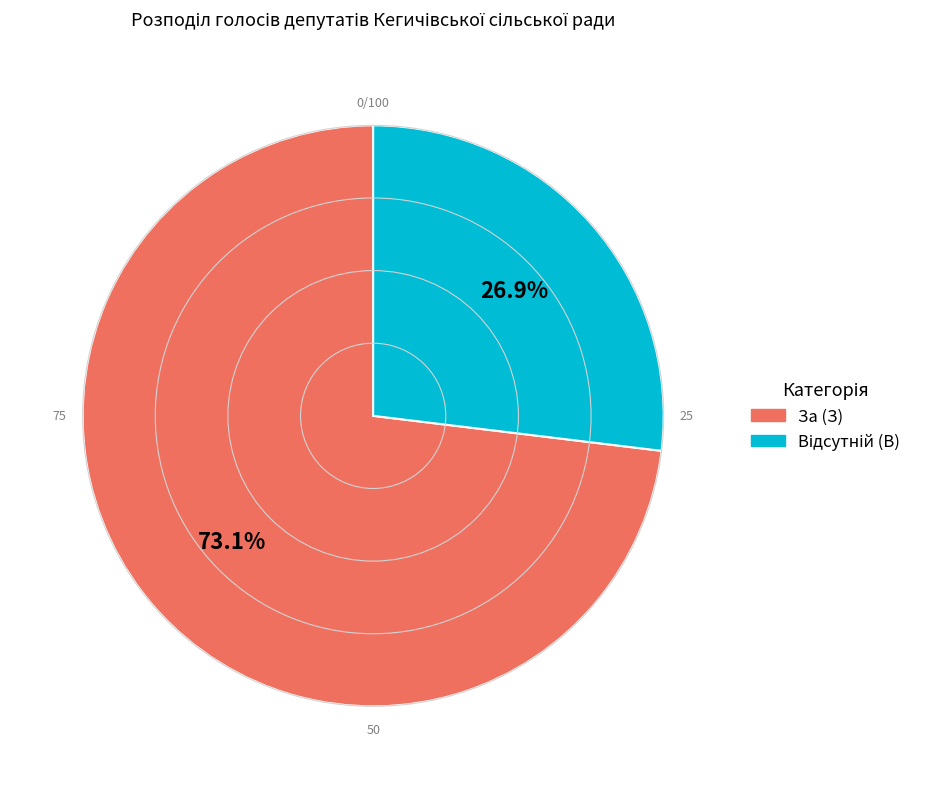

How many slices are in this pie chart?

2